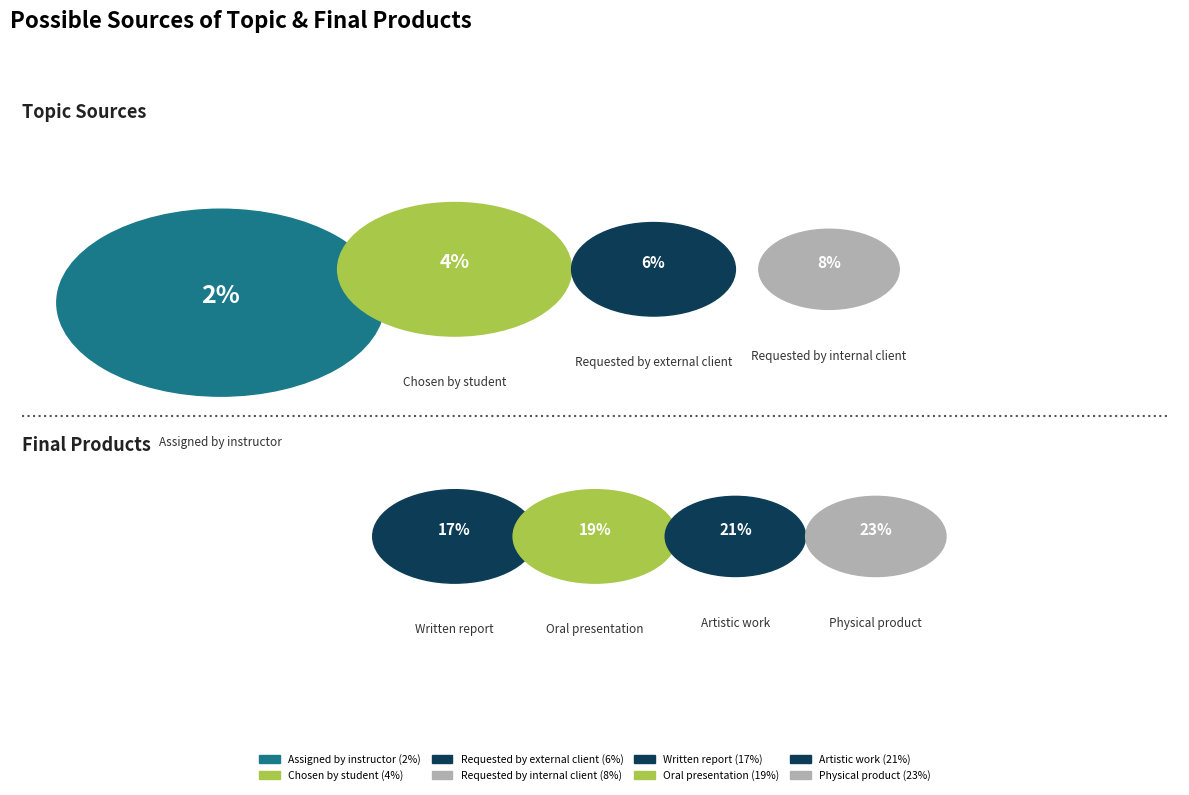

Which category has the biggest portion of the pie?

Physical product